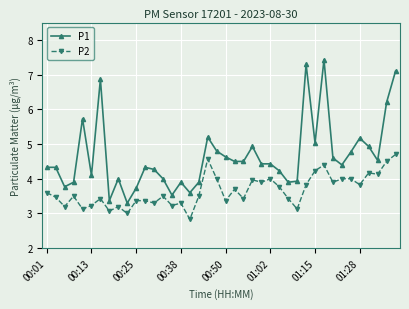

What is the sum of all P2 values?

146.2